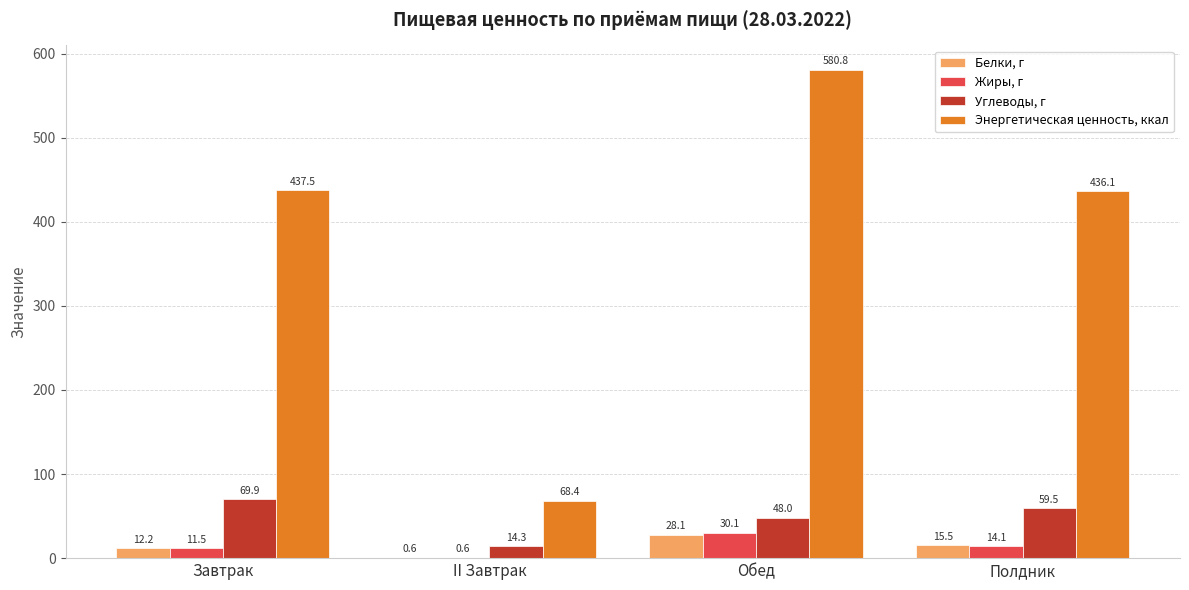

What is the maximum value shown in the chart?

580.8